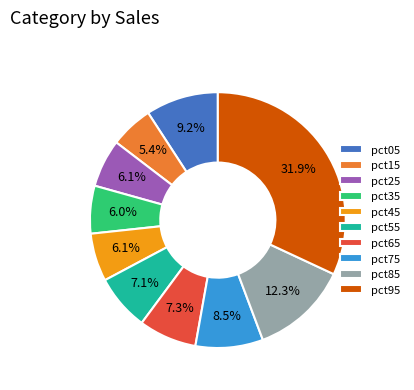

To the nearest percent, what is the difference between the pct65 and pct85 slice percentages?

5%